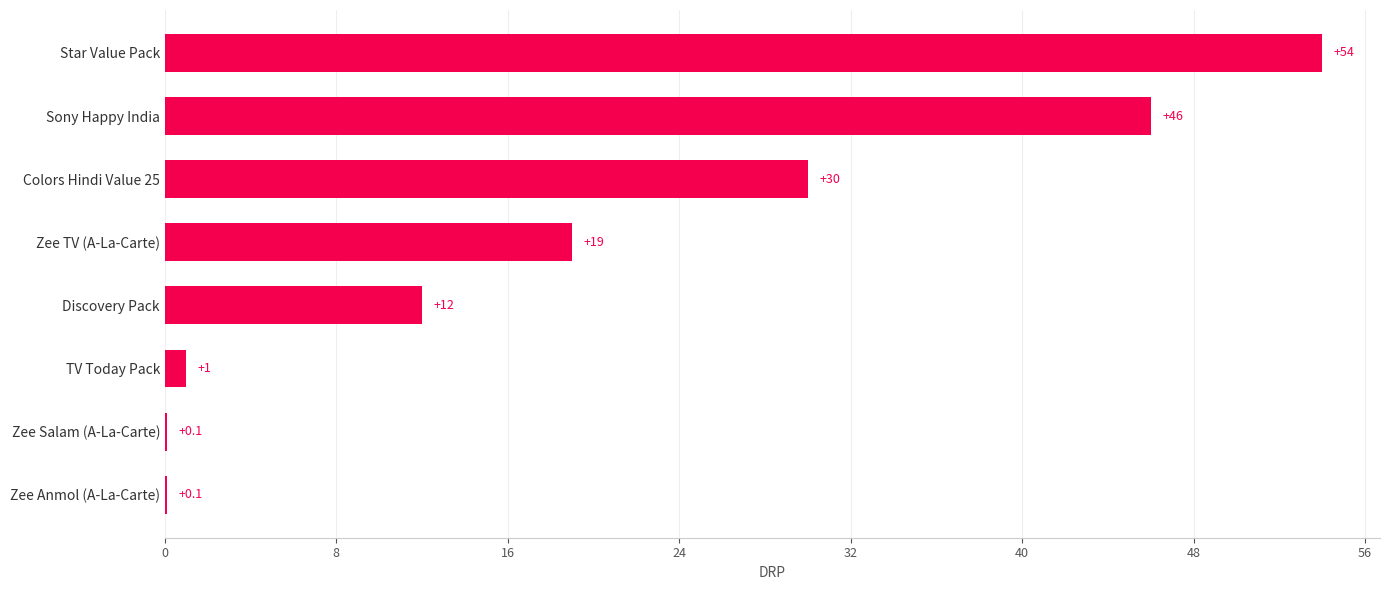

At which label is the value closest to 27?

Colors Hindi Value 25